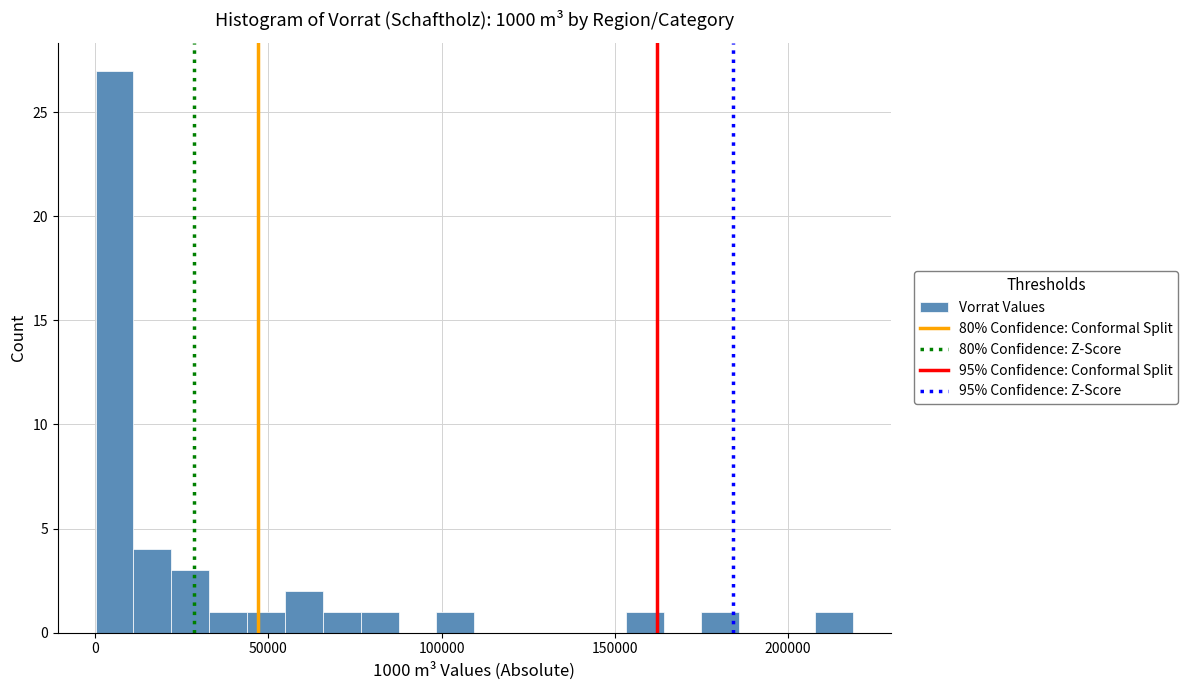

Around what value on the x-axis is the tallest bar? Give the approximate position of its centre, as read against the axis.

5000